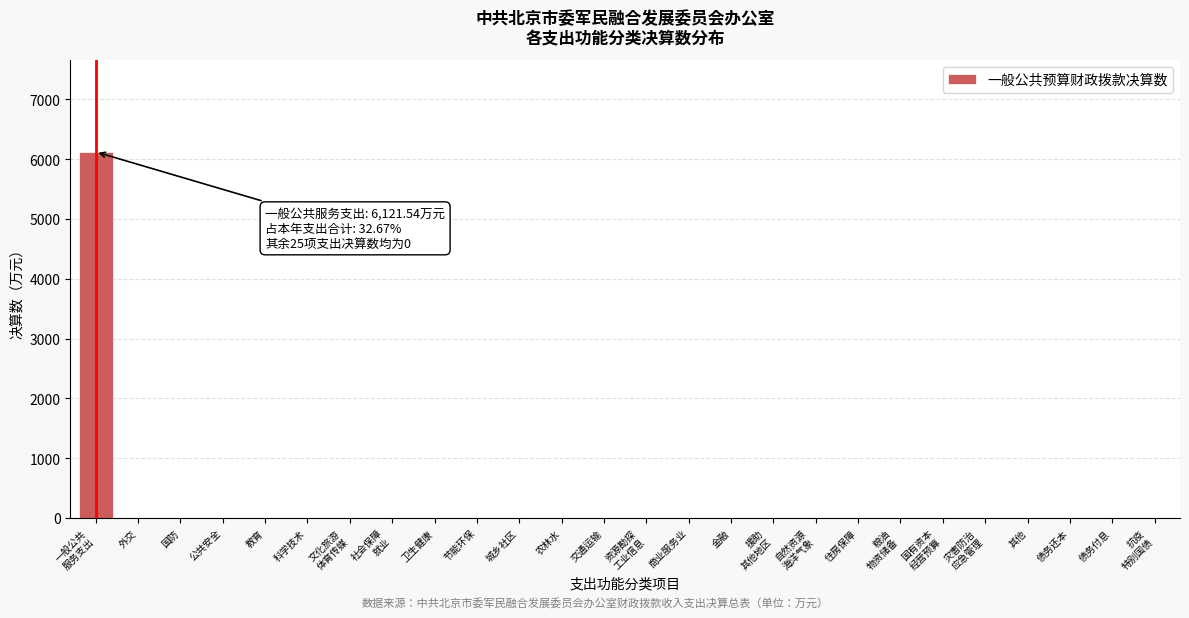

What is the sum of all values?

6121.5